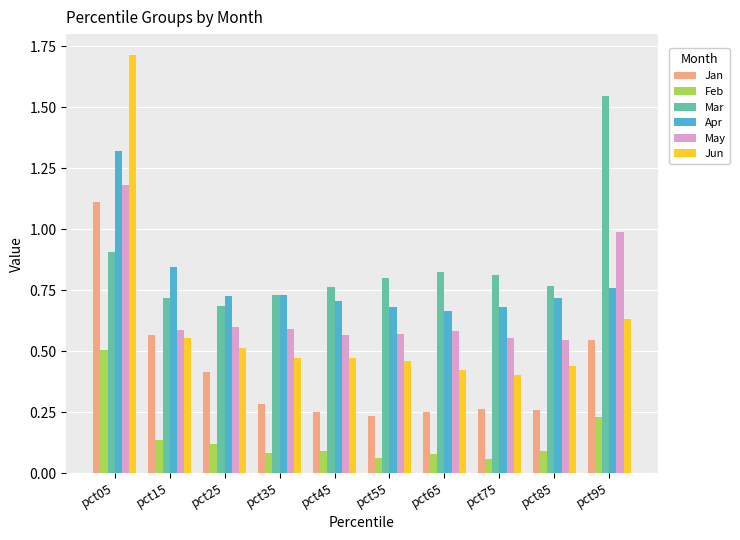

Which category has the highest value in the Jun series?

pct05